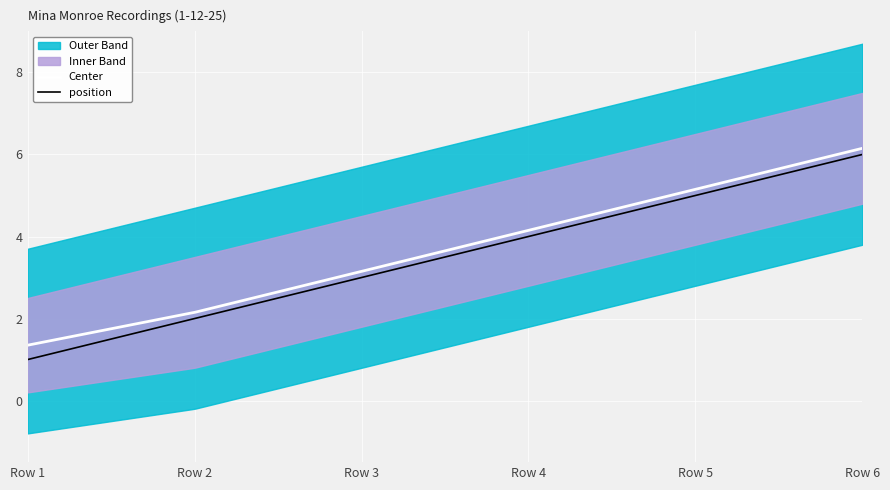

True or false: upper_band and position intersect in this chart.

False